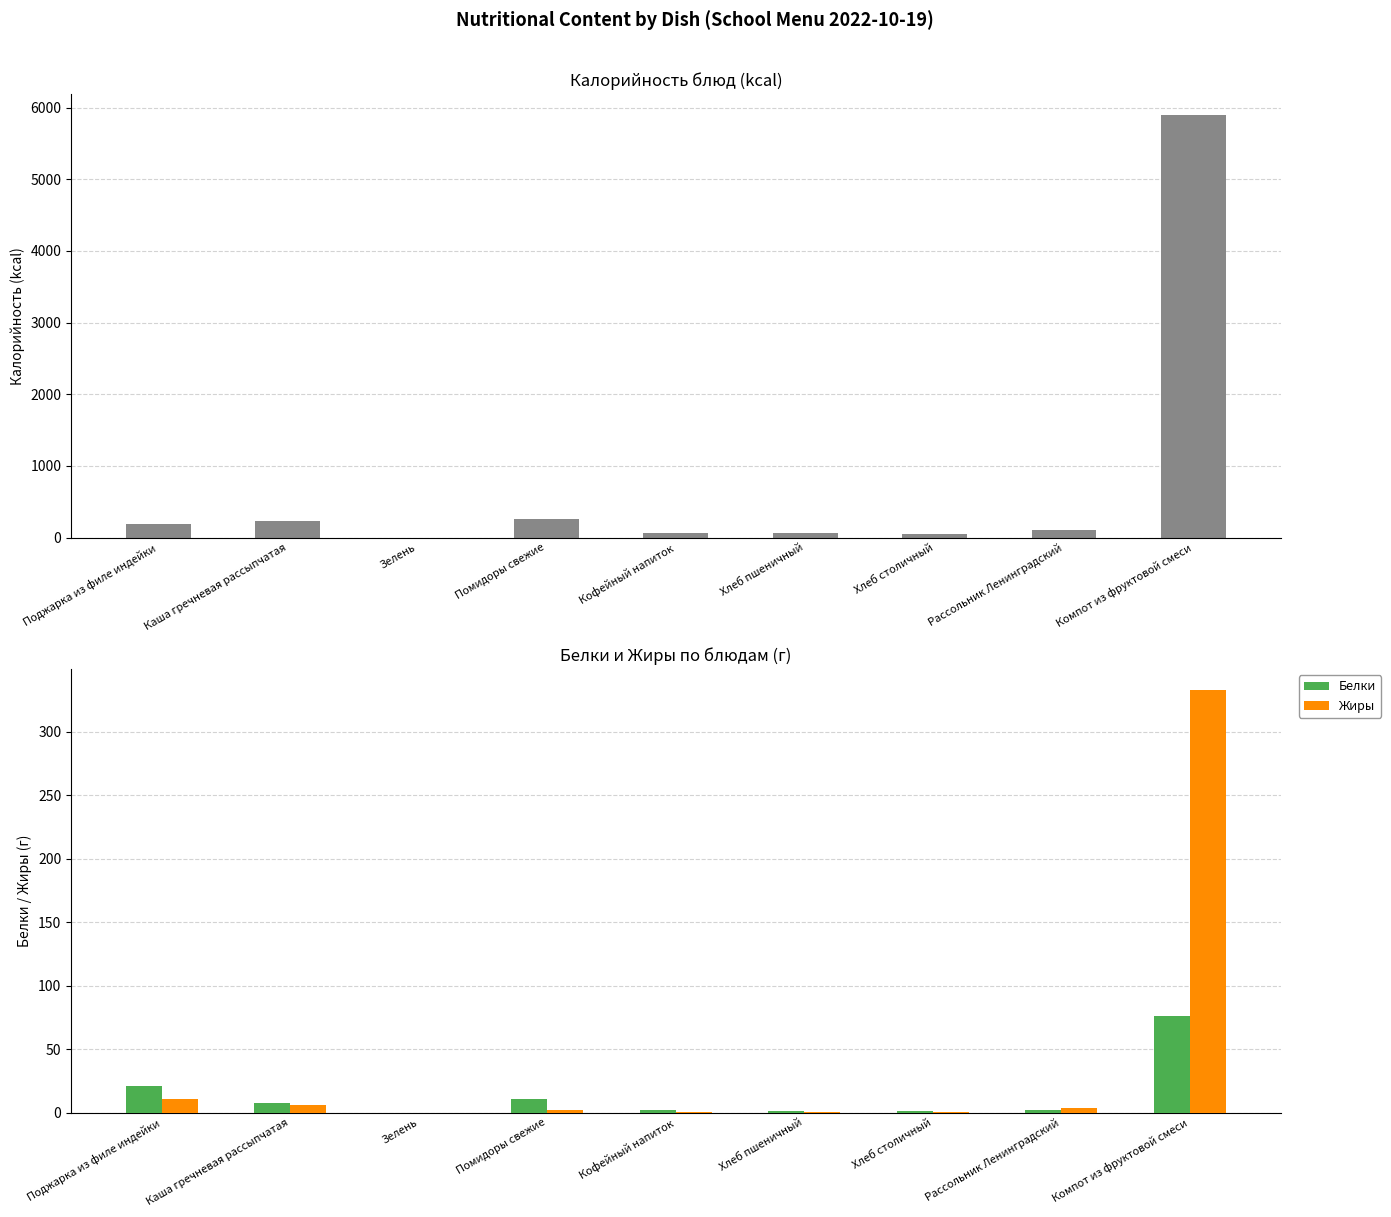

What is the label of the 3rd bar from the left?

Зелень